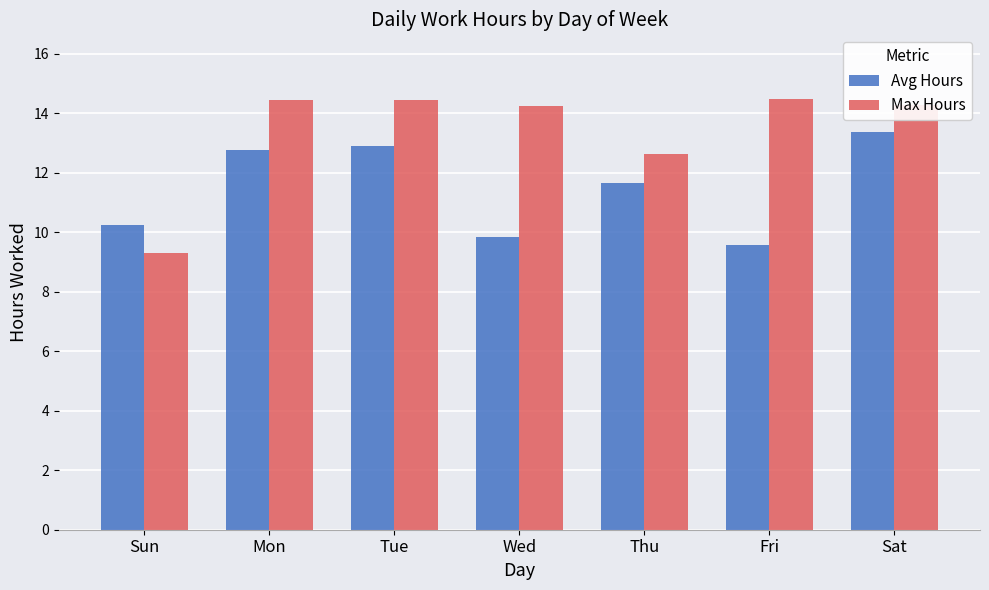

At how many categories does at least one series exceed 14?

5